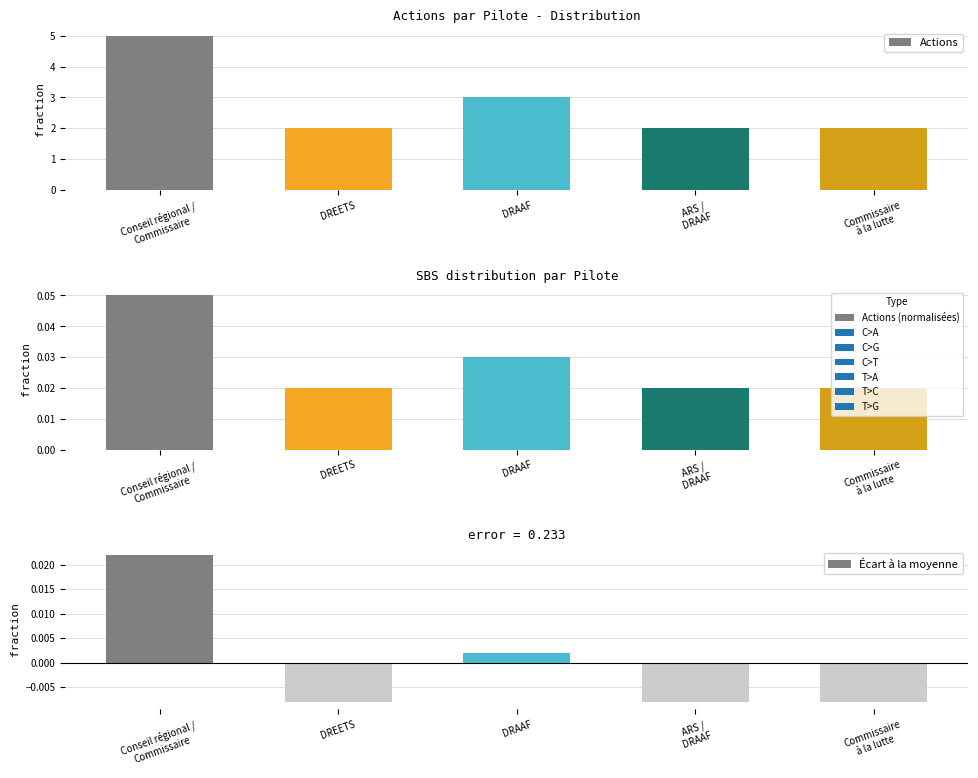

What is the value of the Actions bar at the 1st from the left?

5